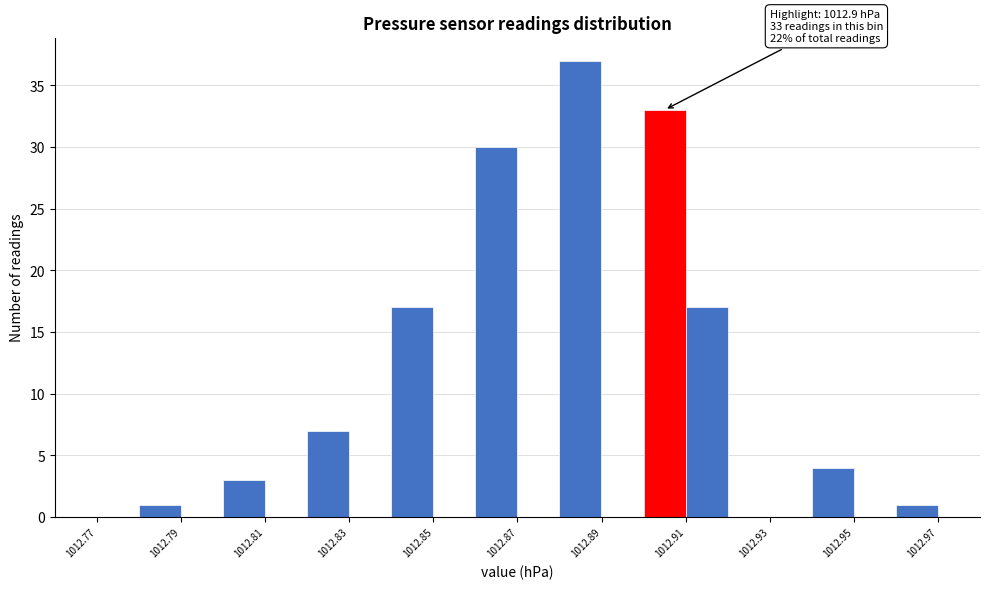

Which range on the x-axis has the tallest bar?

1012.88 to 1012.89